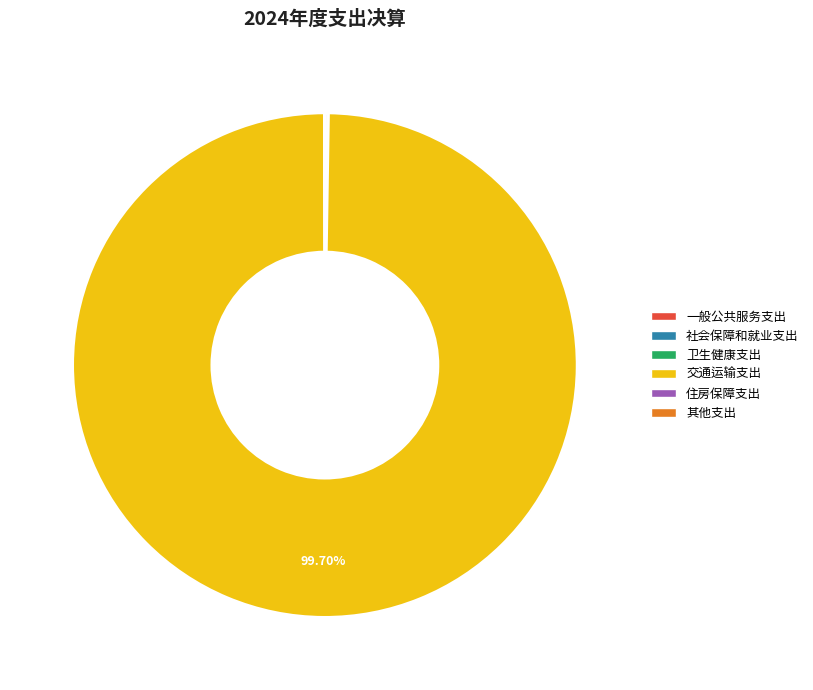

Is there any slice that represents more than half of the pie?

Yes